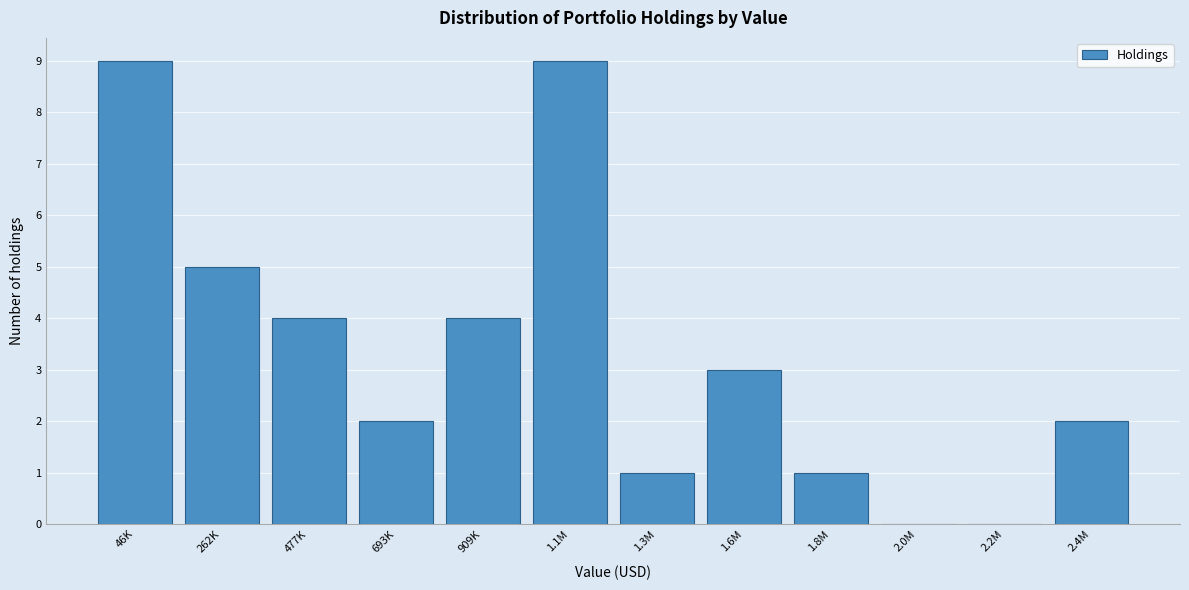

Reading left to right, what are all the values shown in this chart?

46K=9	262K=5	477K=4	693K=2	909K=4	1.1M=9	1.3M=1	1.6M=3	1.8M=1	2.0M=0	2.2M=0	2.4M=2